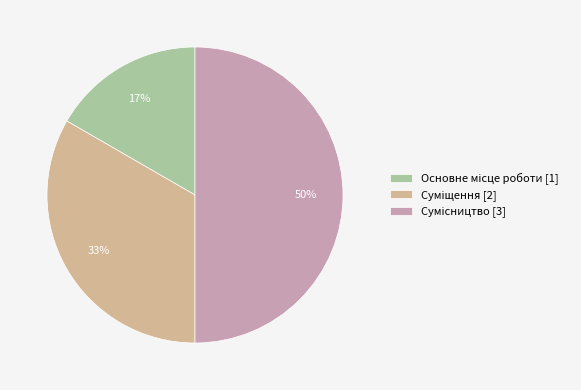

How many slices are in this pie chart?

3